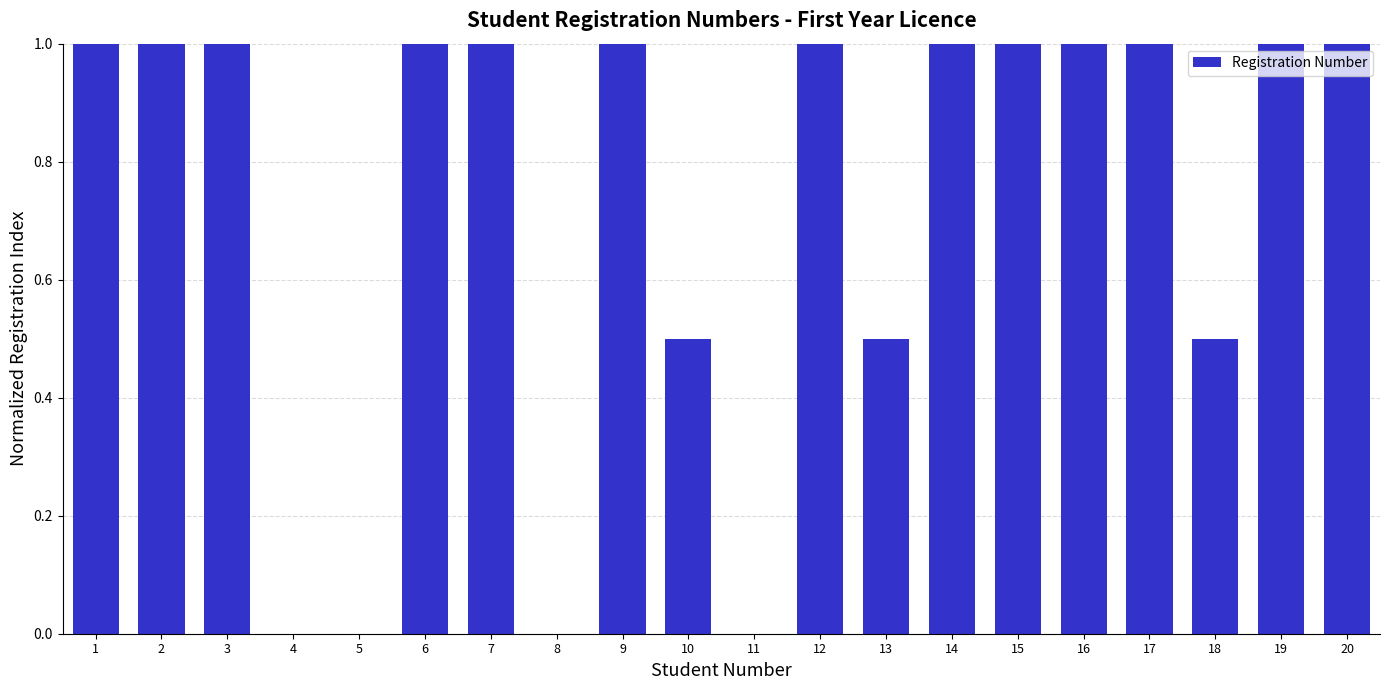

What is the change in value from 5 to 15?

+1.0